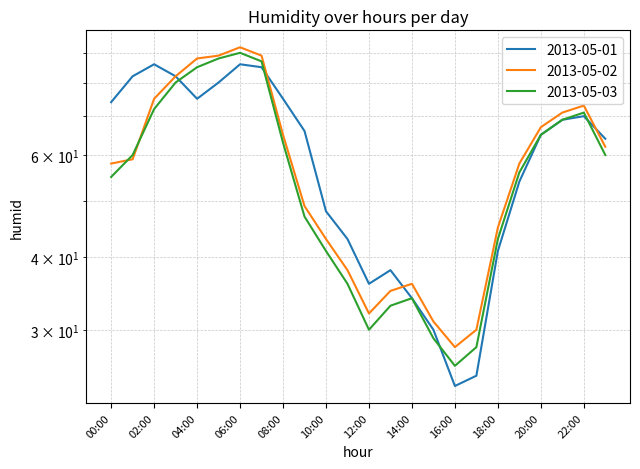

True or false: 2013-05-03 has a value of 109 at 08:00.

False